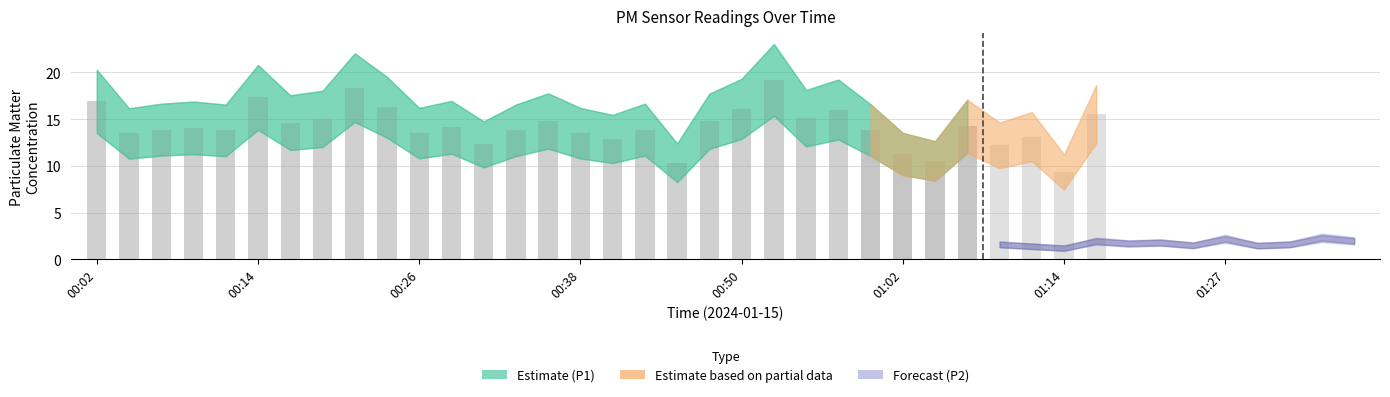

The value of P1 at 01:02 is 5.3. True or false?

False